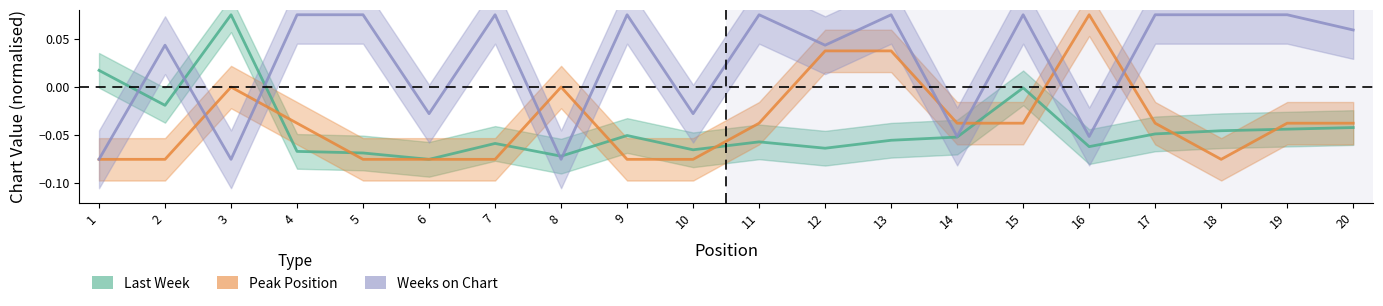

How many interior local valleys does the Weeks on Chart series have?

7